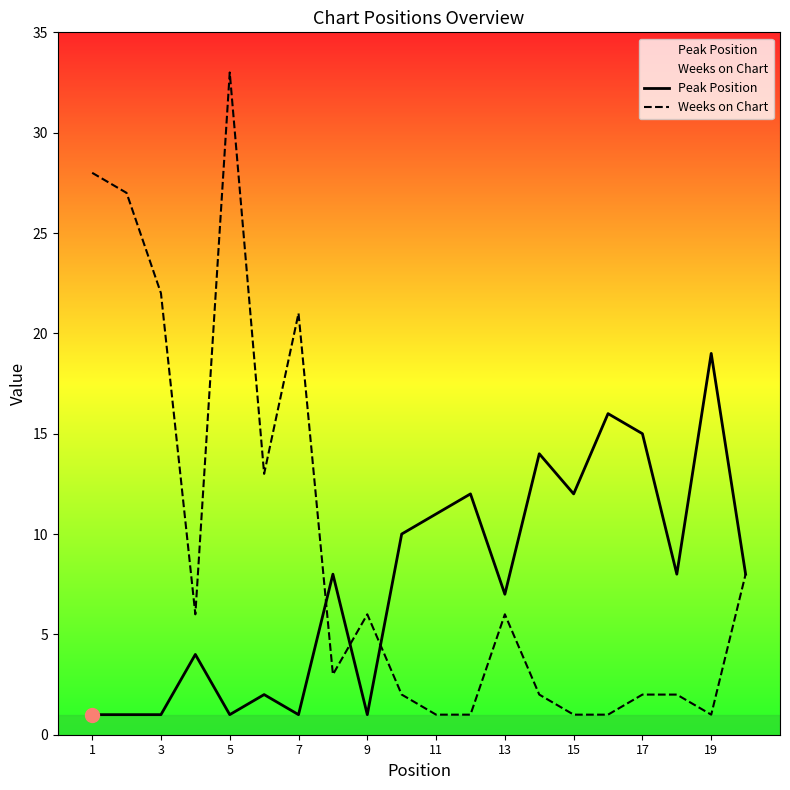

What is the sum of all Weeks on Chart values?

186